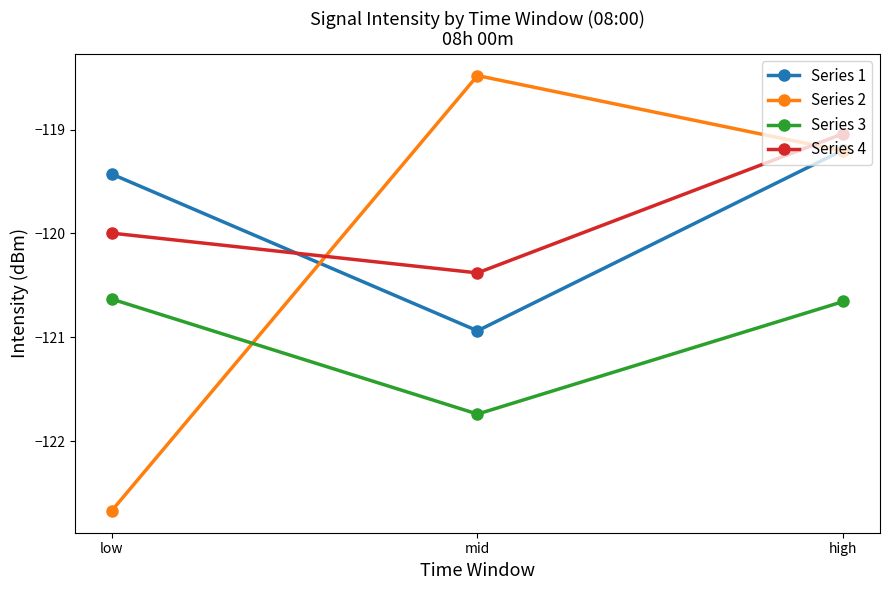

What is the label of the 1st point from the right?

high